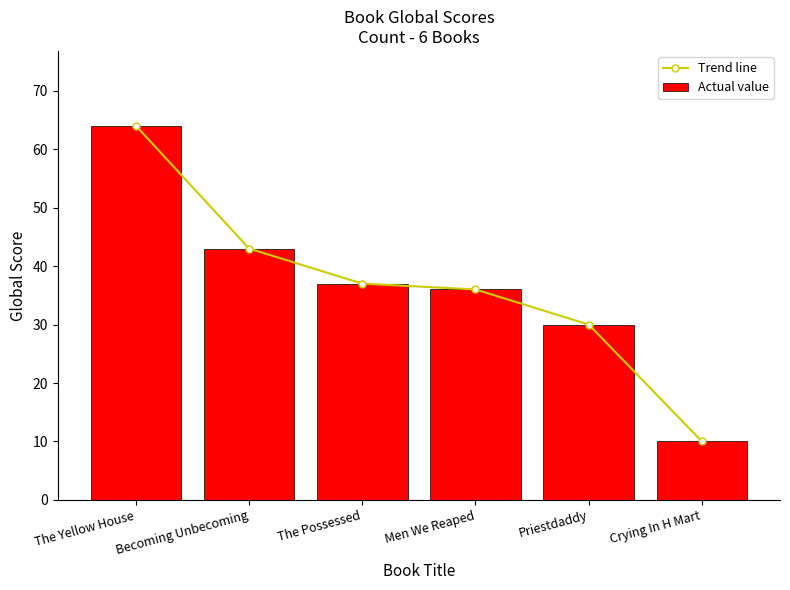

The value of Actual value at The Yellow House is 23. True or false?

False